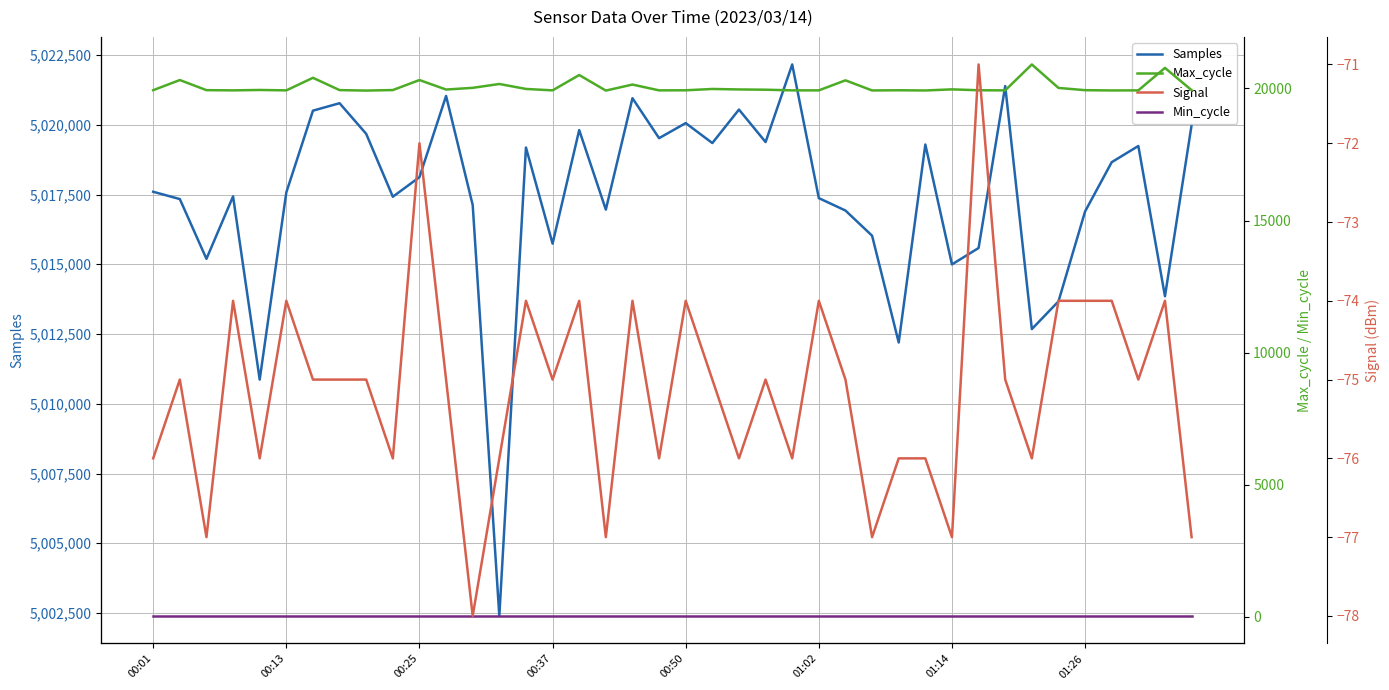

True or false: Signal and Samples intersect in this chart.

False